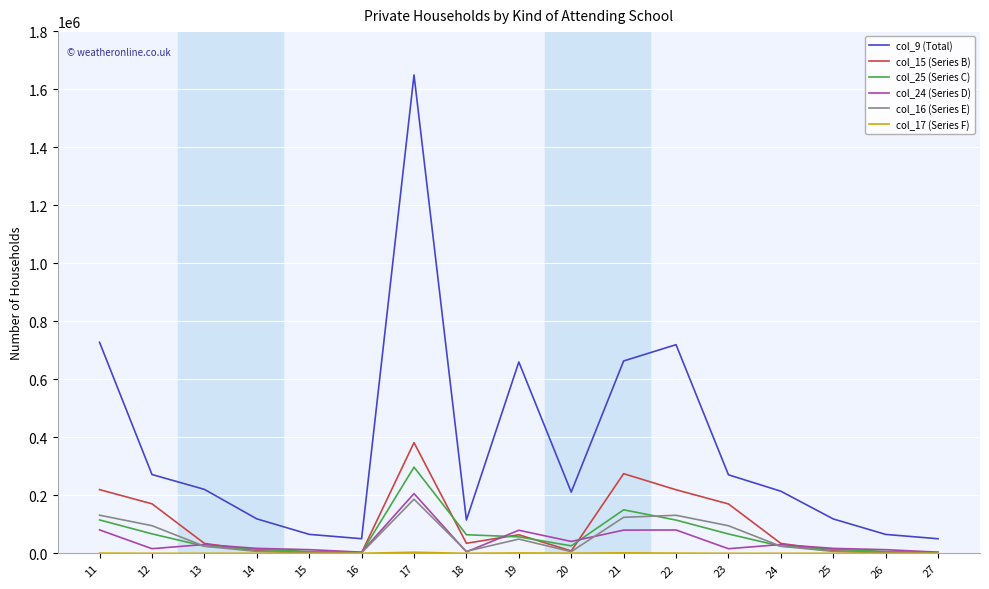

Which series has the widest spread of values?

col_9 (Total)